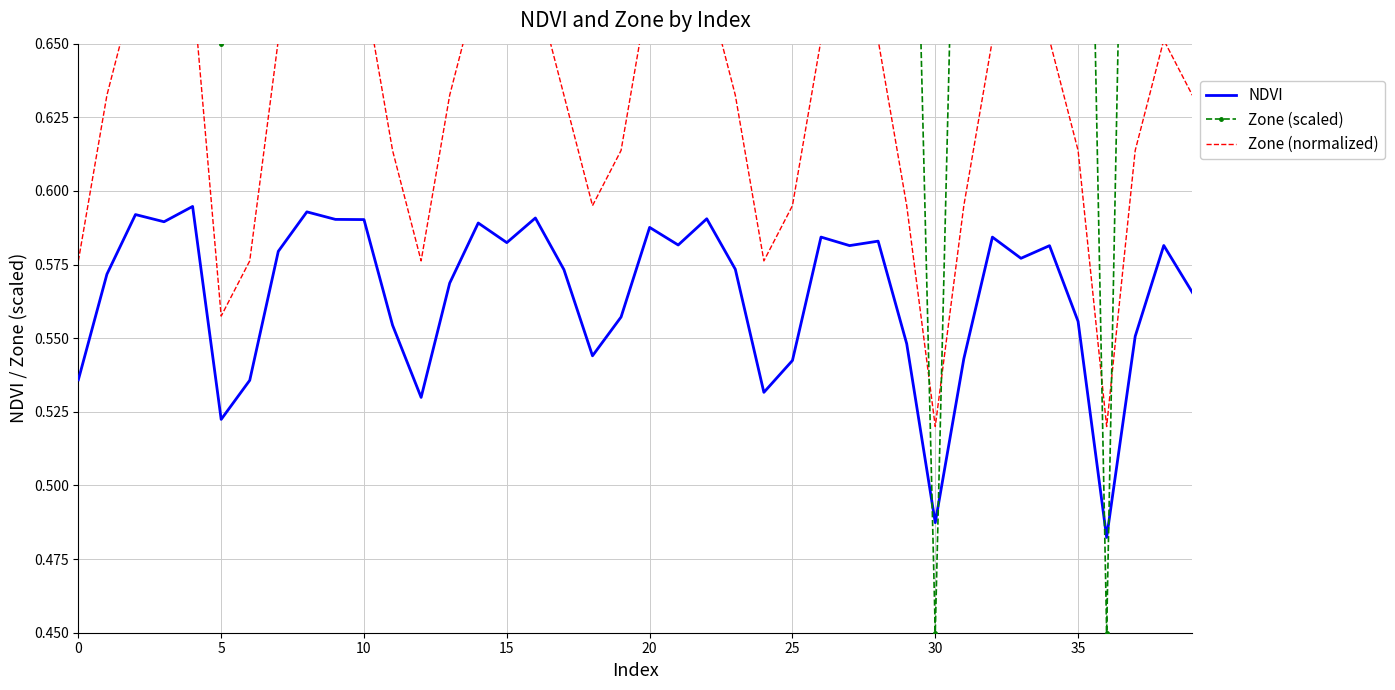

How many values in the Zone (scaled) series are below 1?

15